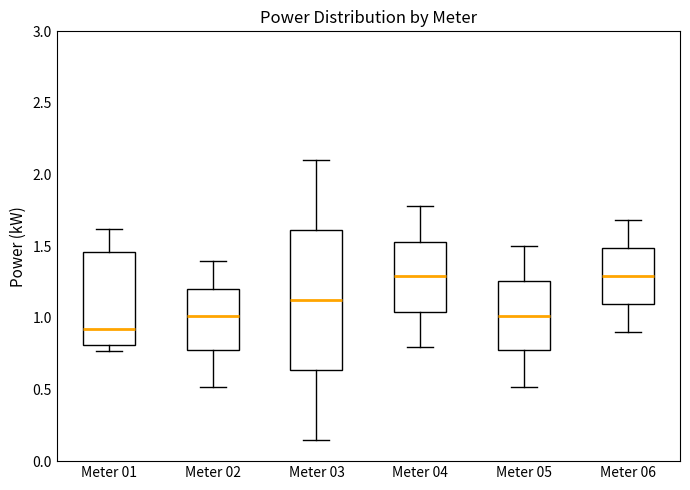

Reading left to right, read every box against the y-axis: the position of its median line, the range the box covers, and the ends of its whiskers. The values are not printed on the chart, so give them approximately, as read against the axis.

Meter 01: median 0.90, box 0.80 to 1.45, whiskers 0.75 to 1.60
Meter 02: median 1.00, box 0.75 to 1.20, whiskers 0.50 to 1.40
Meter 03: median 1.15, box 0.65 to 1.60, whiskers 0.15 to 2.10
Meter 04: median 1.30, box 1.05 to 1.55, whiskers 0.80 to 1.80
Meter 05: median 1.00, box 0.75 to 1.25, whiskers 0.50 to 1.50
Meter 06: median 1.30, box 1.10 to 1.50, whiskers 0.90 to 1.70